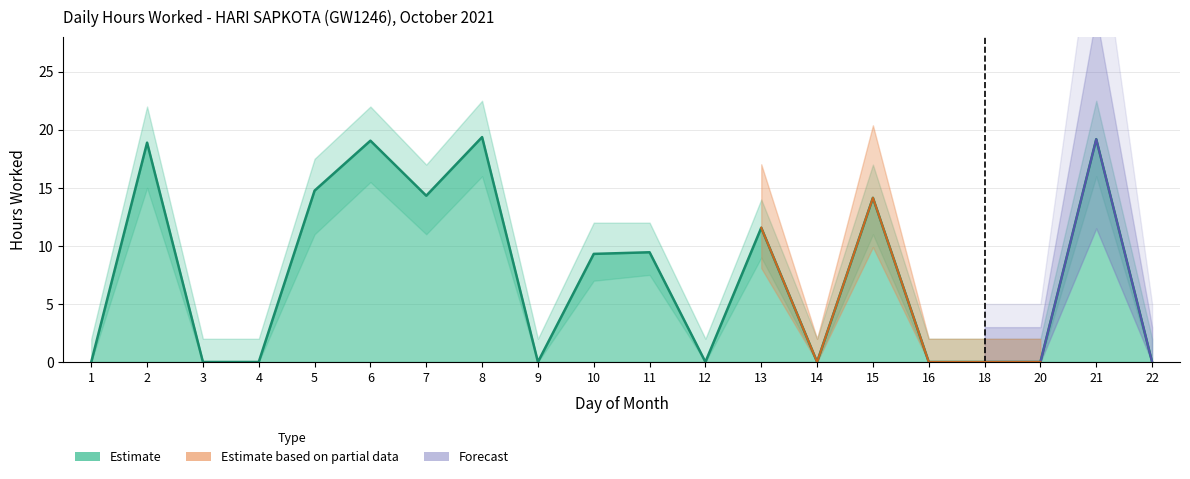

At which label is Low Bound closest to 8?

11